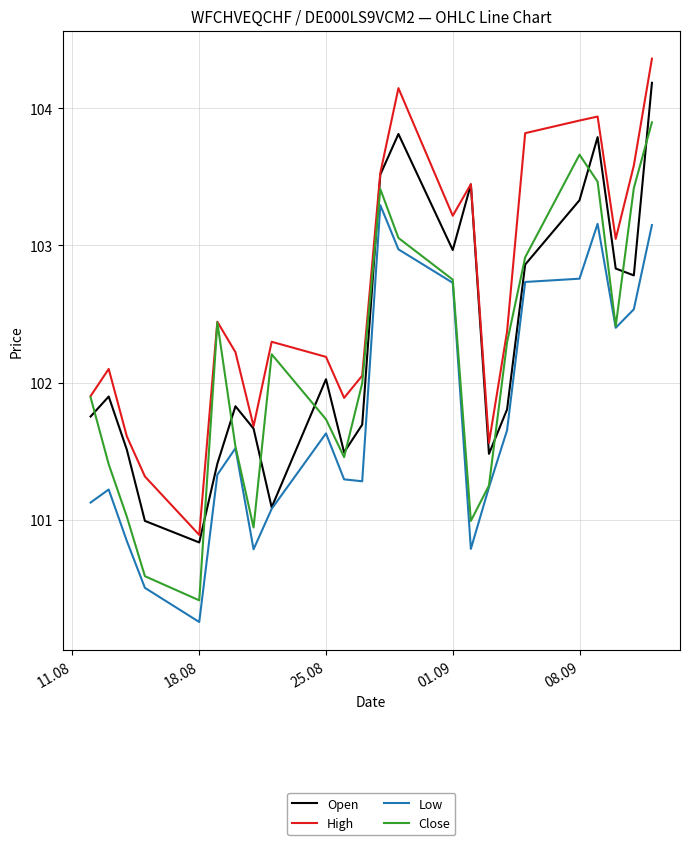

Which series has the largest total across all categories?

High